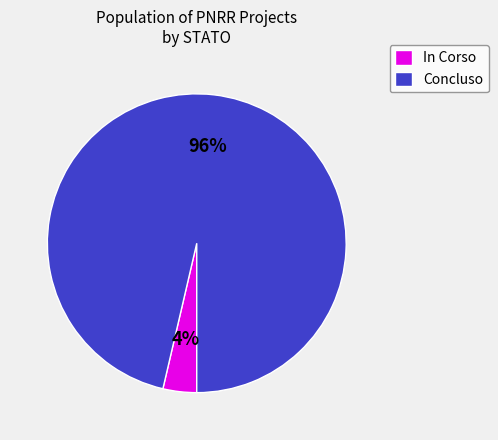

Which has a higher value, In Corso or Concluso?

Concluso